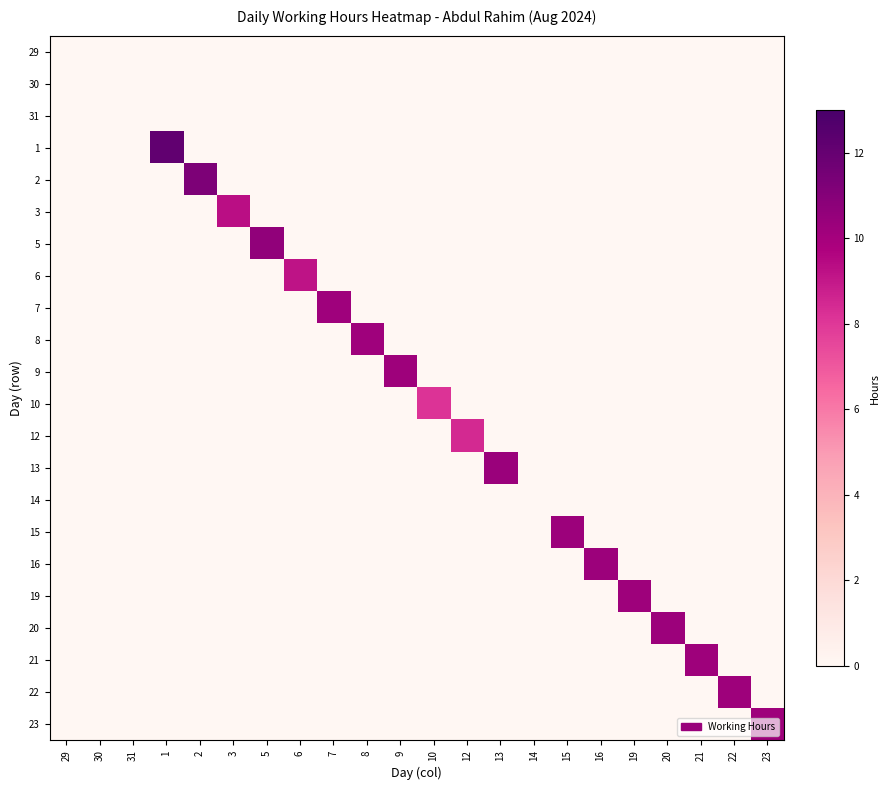

Reading left to right, transcribe all the data shown in this chart.

29: 29=0.0	30=0.0	31=0.0	1=0.0	2=0.0	3=0.0	5=0.0	6=0.0	7=0.0	8=0.0	9=0.0	10=0.0	12=0.0	13=0.0	14=0.0	15=0.0	16=0.0	19=0.0	20=0.0	21=0.0	22=0.0	23=0.0
30: 29=0.0	30=0.0	31=0.0	1=0.0	2=0.0	3=0.0	5=0.0	6=0.0	7=0.0	8=0.0	9=0.0	10=0.0	12=0.0	13=0.0	14=0.0	15=0.0	16=0.0	19=0.0	20=0.0	21=0.0	22=0.0	23=0.0
31: 29=0.0	30=0.0	31=0.0	1=0.0	2=0.0	3=0.0	5=0.0	6=0.0	7=0.0	8=0.0	9=0.0	10=0.0	12=0.0	13=0.0	14=0.0	15=0.0	16=0.0	19=0.0	20=0.0	21=0.0	22=0.0	23=0.0
1: 29=0.0	30=0.0	31=0.0	1=12.2	2=0.0	3=0.0	5=0.0	6=0.0	7=0.0	8=0.0	9=0.0	10=0.0	12=0.0	13=0.0	14=0.0	15=0.0	16=0.0	19=0.0	20=0.0	21=0.0	22=0.0	23=0.0
2: 29=0.0	30=0.0	31=0.0	1=0.0	2=11.2	3=0.0	5=0.0	6=0.0	7=0.0	8=0.0	9=0.0	10=0.0	12=0.0	13=0.0	14=0.0	15=0.0	16=0.0	19=0.0	20=0.0	21=0.0	22=0.0	23=0.0
3: 29=0.0	30=0.0	31=0.0	1=0.0	2=0.0	3=9.3	5=0.0	6=0.0	7=0.0	8=0.0	9=0.0	10=0.0	12=0.0	13=0.0	14=0.0	15=0.0	16=0.0	19=0.0	20=0.0	21=0.0	22=0.0	23=0.0
5: 29=0.0	30=0.0	31=0.0	1=0.0	2=0.0	3=0.0	5=10.6	6=0.0	7=0.0	8=0.0	9=0.0	10=0.0	12=0.0	13=0.0	14=0.0	15=0.0	16=0.0	19=0.0	20=0.0	21=0.0	22=0.0	23=0.0
6: 29=0.0	30=0.0	31=0.0	1=0.0	2=0.0	3=0.0	5=0.0	6=9.2	7=0.0	8=0.0	9=0.0	10=0.0	12=0.0	13=0.0	14=0.0	15=0.0	16=0.0	19=0.0	20=0.0	21=0.0	22=0.0	23=0.0
7: 29=0.0	30=0.0	31=0.0	1=0.0	2=0.0	3=0.0	5=0.0	6=0.0	7=10.2	8=0.0	9=0.0	10=0.0	12=0.0	13=0.0	14=0.0	15=0.0	16=0.0	19=0.0	20=0.0	21=0.0	22=0.0	23=0.0
8: 29=0.0	30=0.0	31=0.0	1=0.0	2=0.0	3=0.0	5=0.0	6=0.0	7=0.0	8=10.2	9=0.0	10=0.0	12=0.0	13=0.0	14=0.0	15=0.0	16=0.0	19=0.0	20=0.0	21=0.0	22=0.0	23=0.0
9: 29=0.0	30=0.0	31=0.0	1=0.0	2=0.0	3=0.0	5=0.0	6=0.0	7=0.0	8=0.0	9=10.2	10=0.0	12=0.0	13=0.0	14=0.0	15=0.0	16=0.0	19=0.0	20=0.0	21=0.0	22=0.0	23=0.0
10: 29=0.0	30=0.0	31=0.0	1=0.0	2=0.0	3=0.0	5=0.0	6=0.0	7=0.0	8=0.0	9=0.0	10=8.2	12=0.0	13=0.0	14=0.0	15=0.0	16=0.0	19=0.0	20=0.0	21=0.0	22=0.0	23=0.0
12: 29=0.0	30=0.0	31=0.0	1=0.0	2=0.0	3=0.0	5=0.0	6=0.0	7=0.0	8=0.0	9=0.0	10=0.0	12=8.4	13=0.0	14=0.0	15=0.0	16=0.0	19=0.0	20=0.0	21=0.0	22=0.0	23=0.0
13: 29=0.0	30=0.0	31=0.0	1=0.0	2=0.0	3=0.0	5=0.0	6=0.0	7=0.0	8=0.0	9=0.0	10=0.0	12=0.0	13=10.3	14=0.0	15=0.0	16=0.0	19=0.0	20=0.0	21=0.0	22=0.0	23=0.0
14: 29=0.0	30=0.0	31=0.0	1=0.0	2=0.0	3=0.0	5=0.0	6=0.0	7=0.0	8=0.0	9=0.0	10=0.0	12=0.0	13=0.0	14=0.0	15=0.0	16=0.0	19=0.0	20=0.0	21=0.0	22=0.0	23=0.0
15: 29=0.0	30=0.0	31=0.0	1=0.0	2=0.0	3=0.0	5=0.0	6=0.0	7=0.0	8=0.0	9=0.0	10=0.0	12=0.0	13=0.0	14=0.0	15=10.3	16=0.0	19=0.0	20=0.0	21=0.0	22=0.0	23=0.0
16: 29=0.0	30=0.0	31=0.0	1=0.0	2=0.0	3=0.0	5=0.0	6=0.0	7=0.0	8=0.0	9=0.0	10=0.0	12=0.0	13=0.0	14=0.0	15=0.0	16=10.3	19=0.0	20=0.0	21=0.0	22=0.0	23=0.0
19: 29=0.0	30=0.0	31=0.0	1=0.0	2=0.0	3=0.0	5=0.0	6=0.0	7=0.0	8=0.0	9=0.0	10=0.0	12=0.0	13=0.0	14=0.0	15=0.0	16=0.0	19=10.2	20=0.0	21=0.0	22=0.0	23=0.0
20: 29=0.0	30=0.0	31=0.0	1=0.0	2=0.0	3=0.0	5=0.0	6=0.0	7=0.0	8=0.0	9=0.0	10=0.0	12=0.0	13=0.0	14=0.0	15=0.0	16=0.0	19=0.0	20=10.3	21=0.0	22=0.0	23=0.0
21: 29=0.0	30=0.0	31=0.0	1=0.0	2=0.0	3=0.0	5=0.0	6=0.0	7=0.0	8=0.0	9=0.0	10=0.0	12=0.0	13=0.0	14=0.0	15=0.0	16=0.0	19=0.0	20=0.0	21=10.2	22=0.0	23=0.0
22: 29=0.0	30=0.0	31=0.0	1=0.0	2=0.0	3=0.0	5=0.0	6=0.0	7=0.0	8=0.0	9=0.0	10=0.0	12=0.0	13=0.0	14=0.0	15=0.0	16=0.0	19=0.0	20=0.0	21=0.0	22=10.2	23=0.0
23: 29=0.0	30=0.0	31=0.0	1=0.0	2=0.0	3=0.0	5=0.0	6=0.0	7=0.0	8=0.0	9=0.0	10=0.0	12=0.0	13=0.0	14=0.0	15=0.0	16=0.0	19=0.0	20=0.0	21=0.0	22=0.0	23=10.2